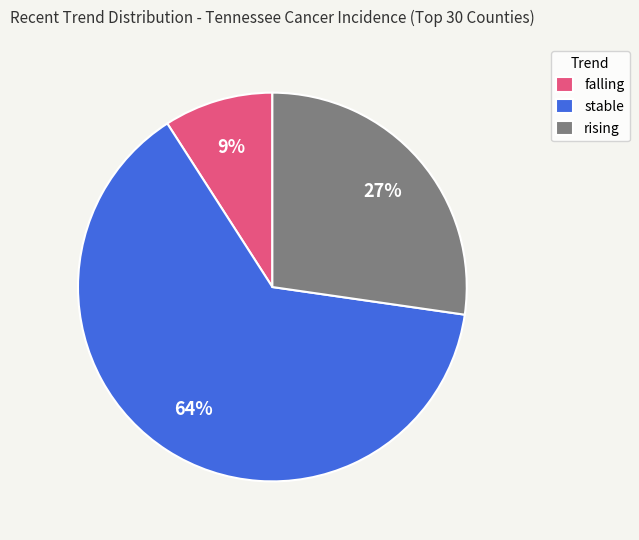

To the nearest percent, what percentage of the pie is rising?

27%